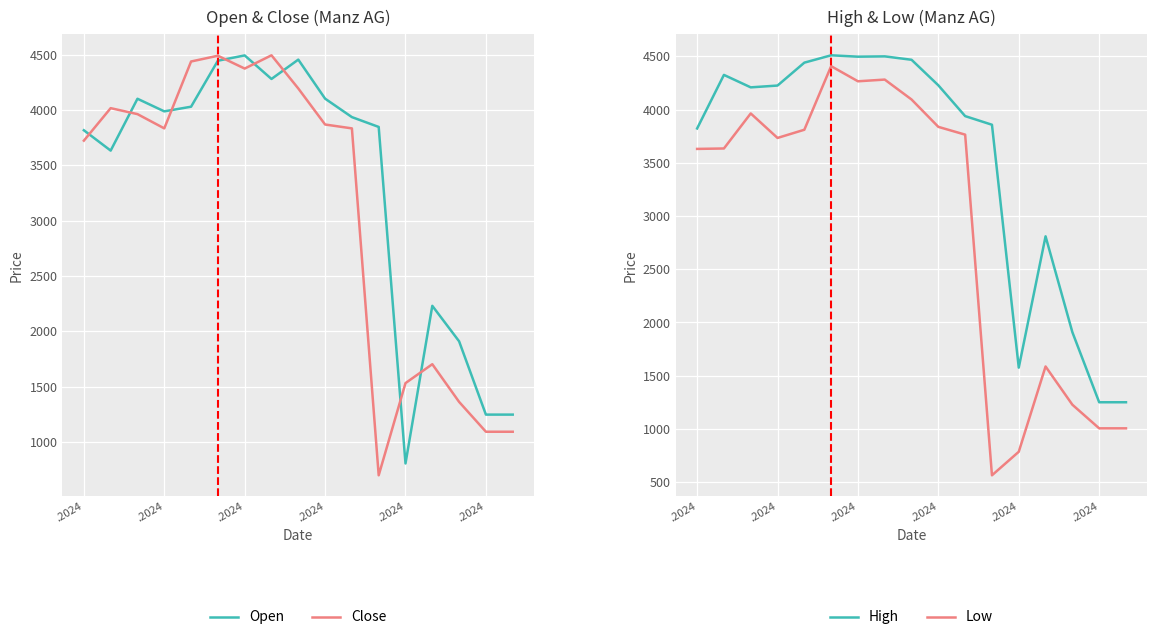

True or false: Open has more than 1 interior local peaks.

True